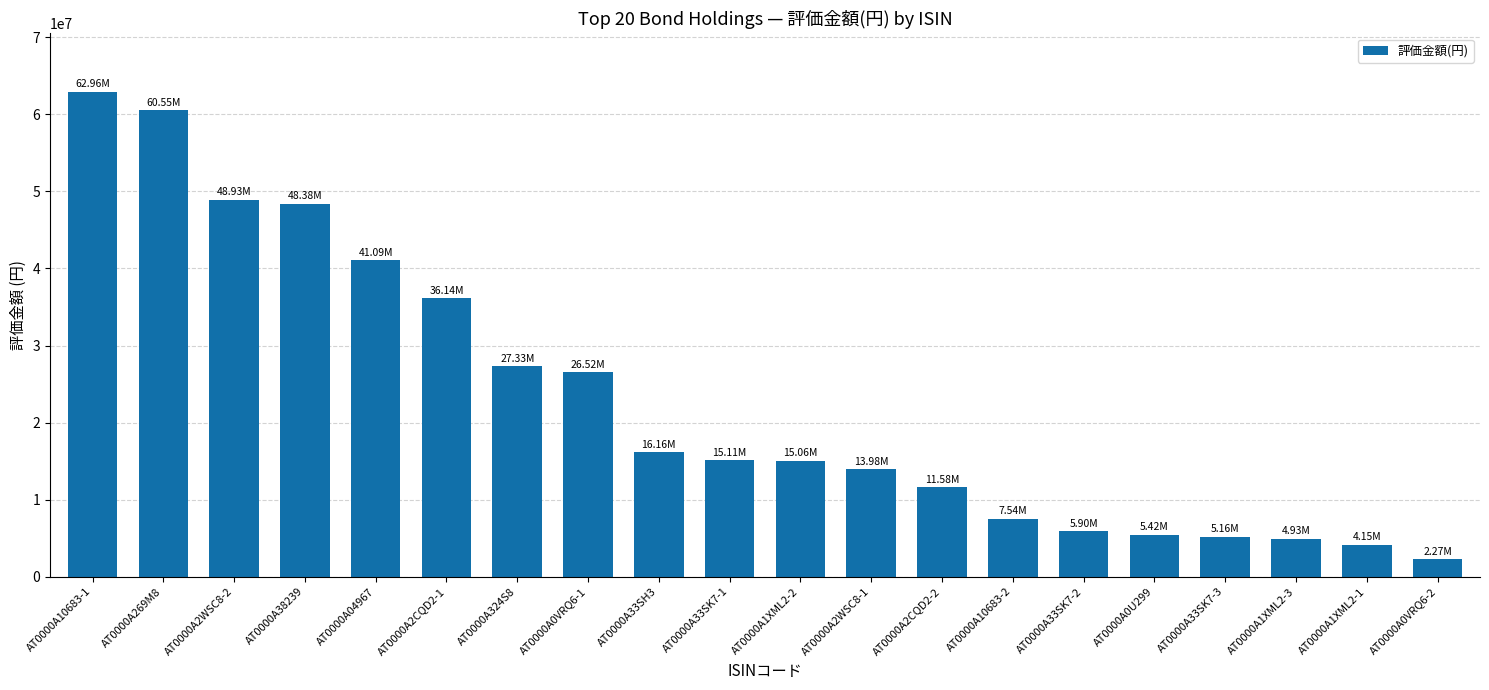

How many data points does each series have?

20